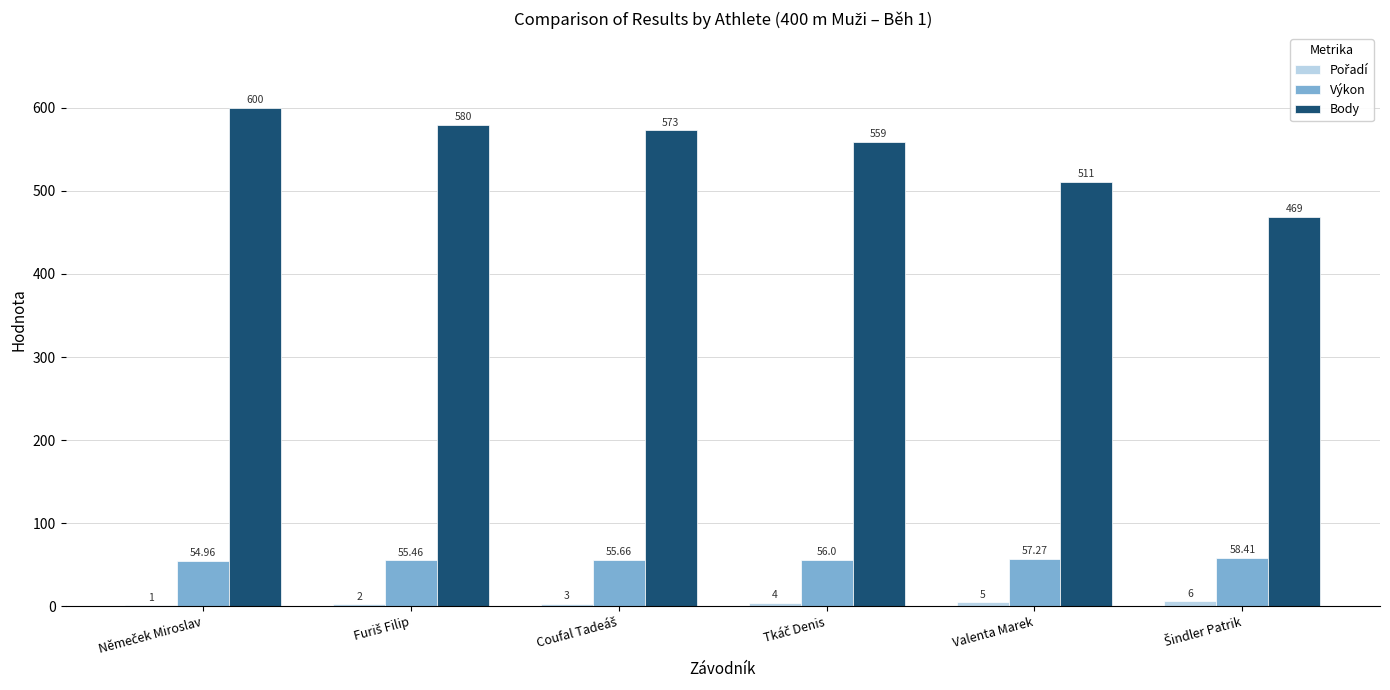

At which label is Body closest to 534?

Valenta Marek